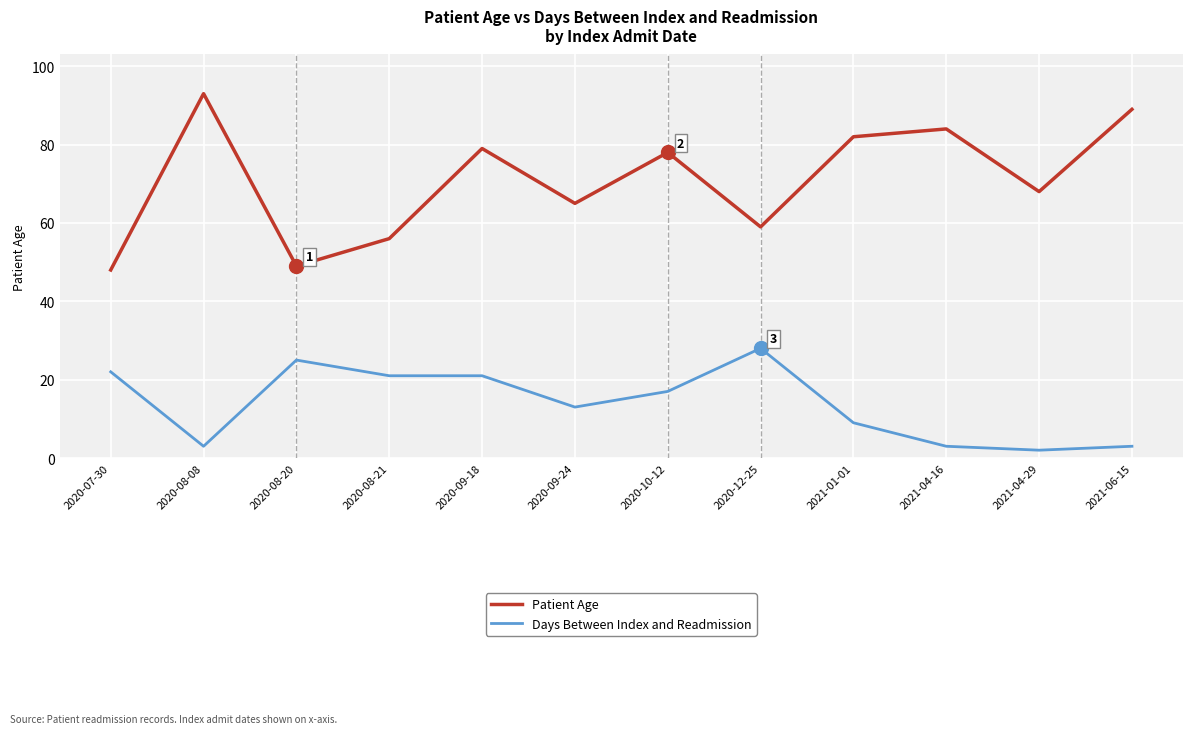

True or false: Days Between Index and Readmission and Patient Age cross at least once.

False